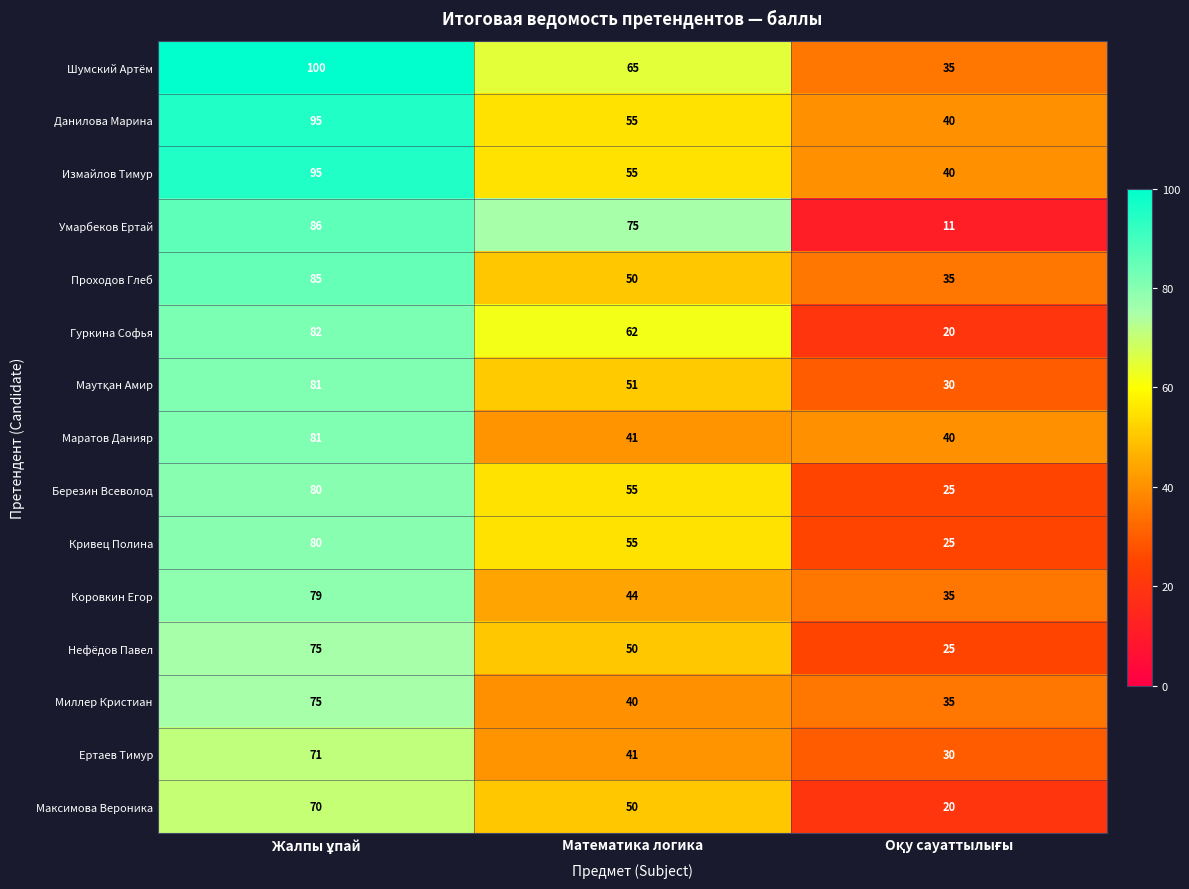

How many Измайлов Тимур values are between 40 and 95?

3